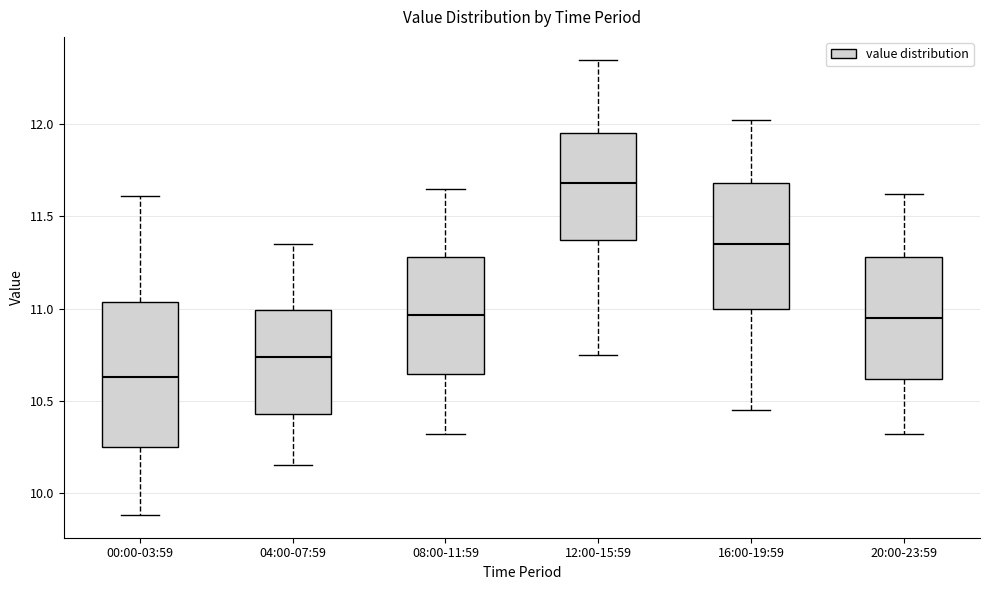

Which box's median line is the highest?

12:00-15:59